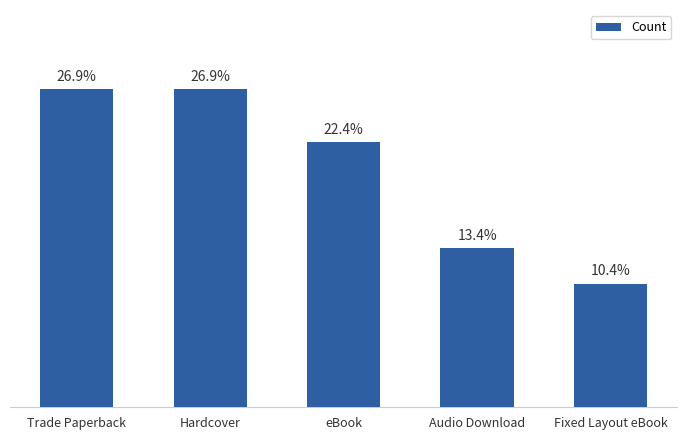

List the labels in order of value, largest first.

Trade Paperback, Hardcover, eBook, Audio Download, Fixed Layout eBook